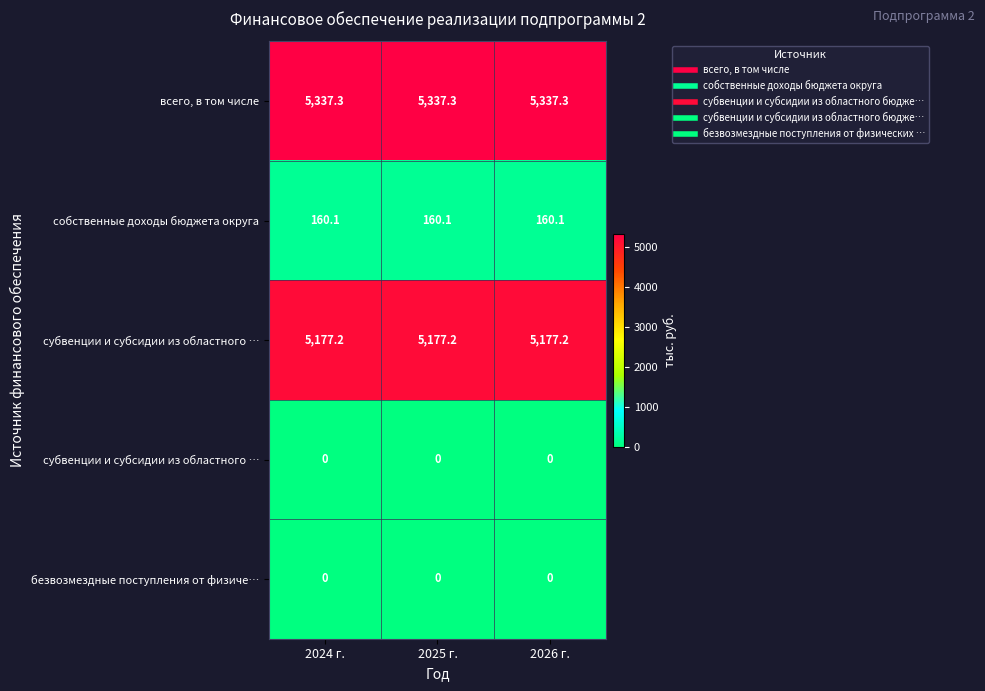

At which category does the chart reach its minimum across all series?

2024 г.